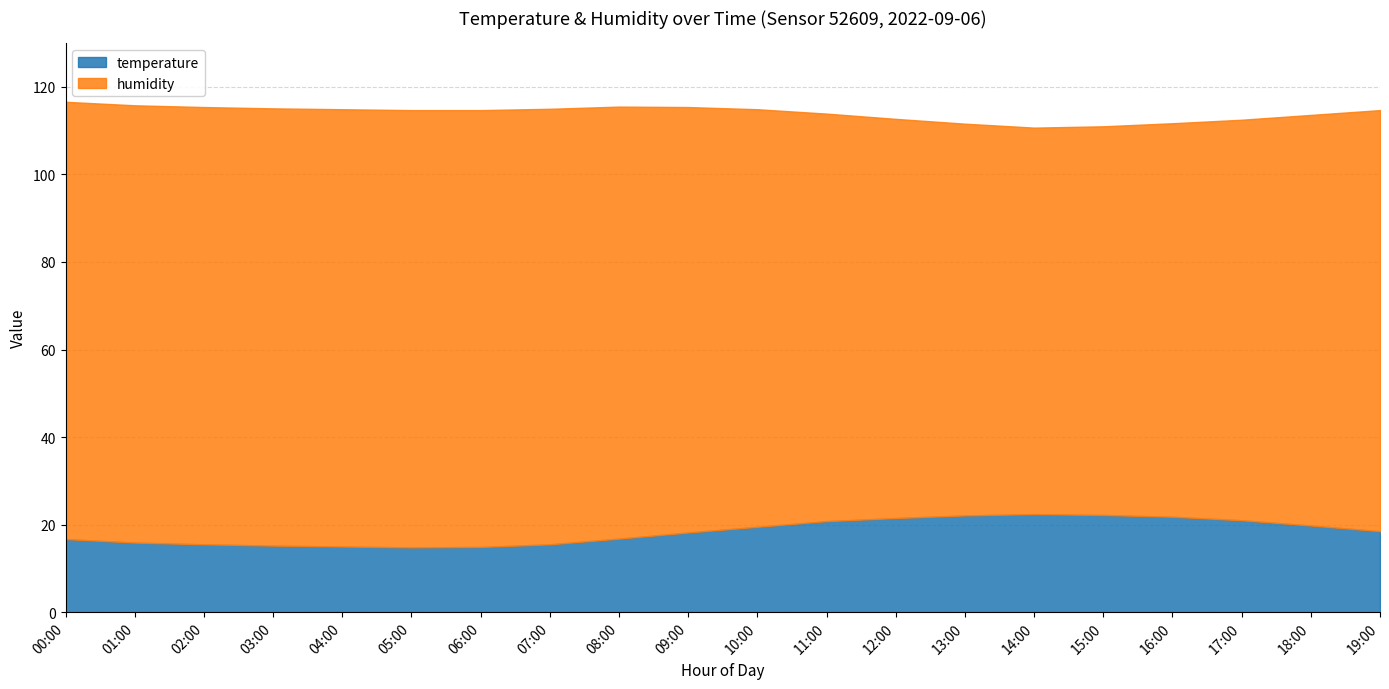

Reading right to left, transcribe all the data shown in this chart.

temperature: 18.5	19.8	21.0	21.8	22.2	22.4	22.1	21.5	20.8	19.5	18.2	16.8	15.5	14.9	14.8	15.0	15.2	15.5	15.9	16.7
humidity: 96.2	93.8	91.5	89.9	88.8	88.3	89.5	91.2	93.1	95.4	97.2	98.7	99.5	99.8	99.9	99.9	99.9	99.9	99.9	99.9